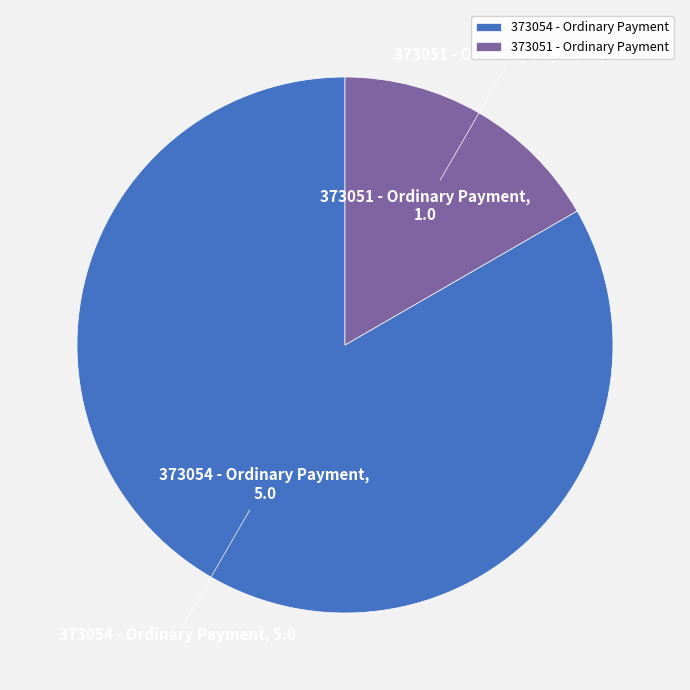

How many slices are in this pie chart?

2